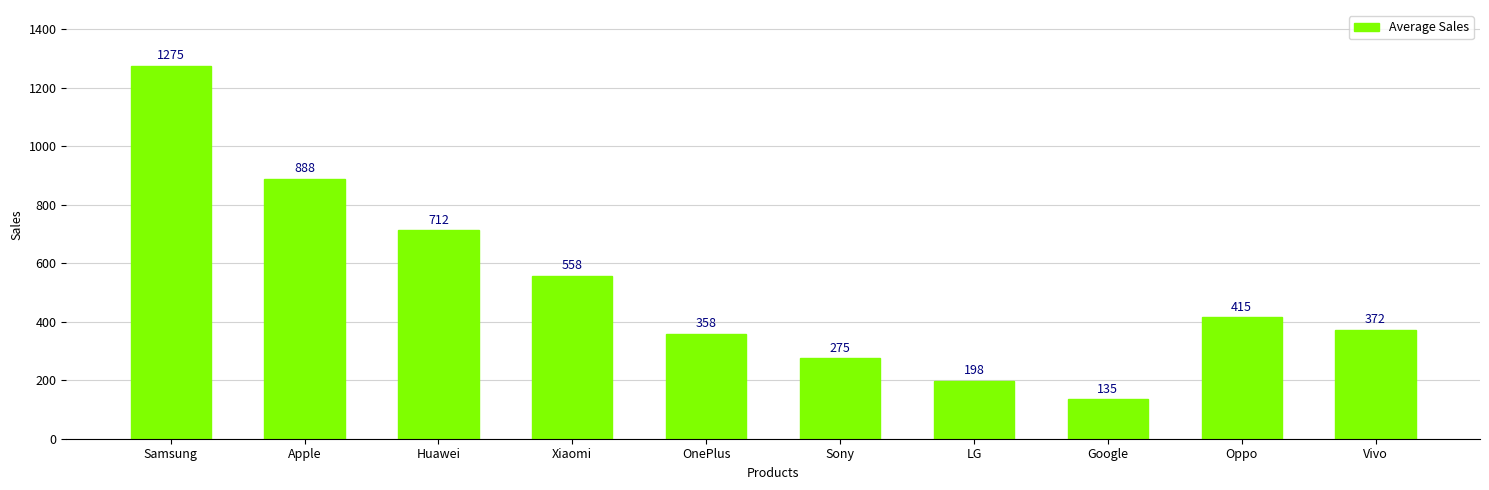

What is the maximum value shown in the chart?

1275.0